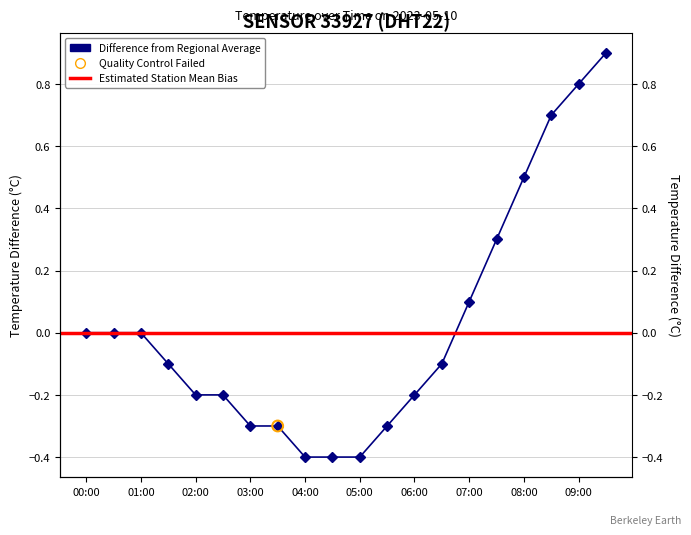

What is the change in value from 08:00 to 09:00?

+0.3